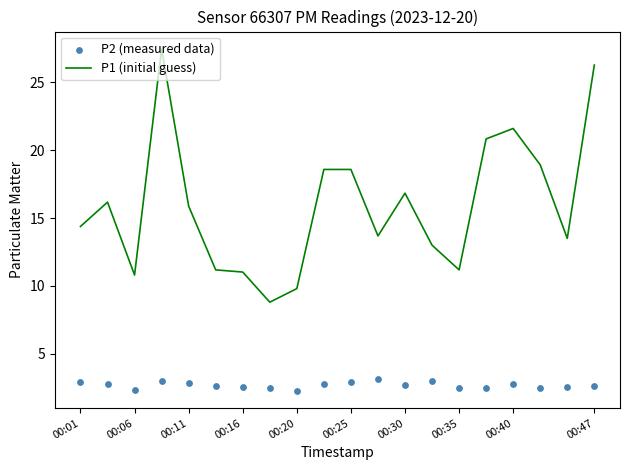

Which series reaches the maximum Y coordinate?

P1 (initial guess)